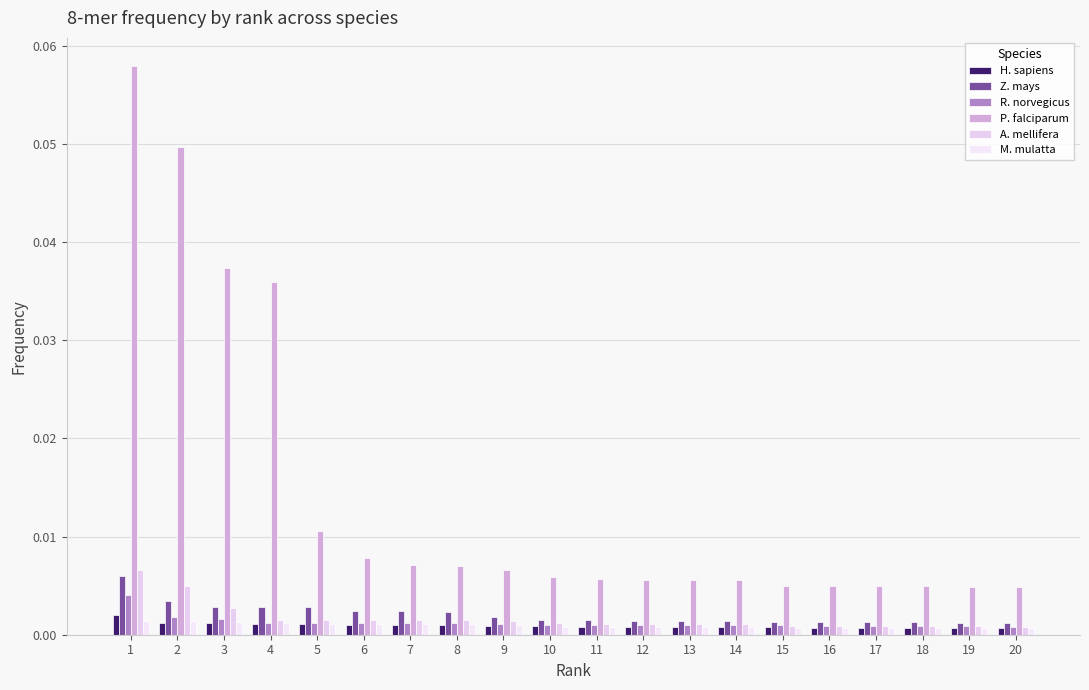

Are the bars grouped side by side (vs. stacked)?

Yes